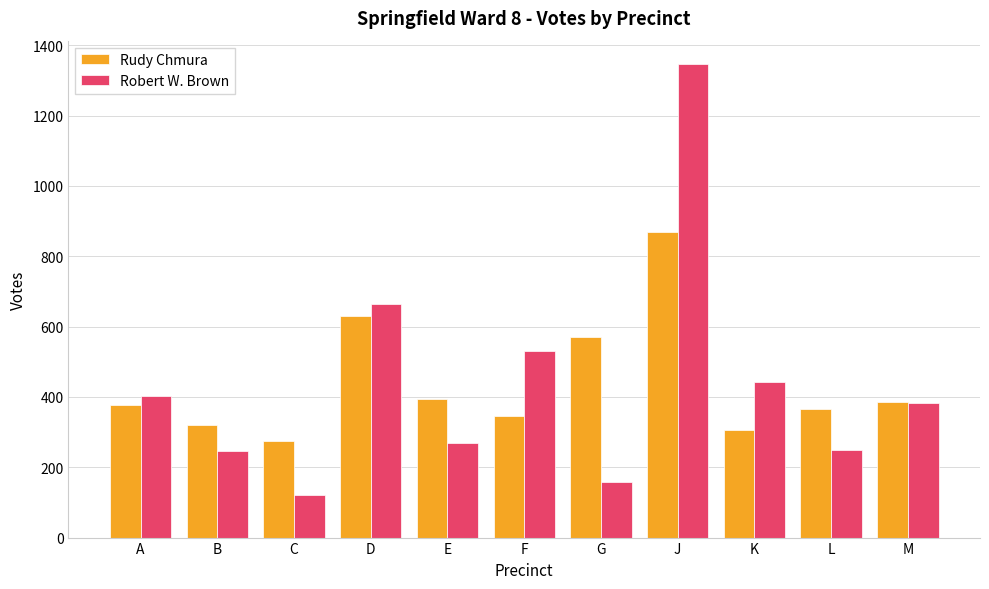

Between C and G, which series saw the biggest shift?

Rudy Chmura